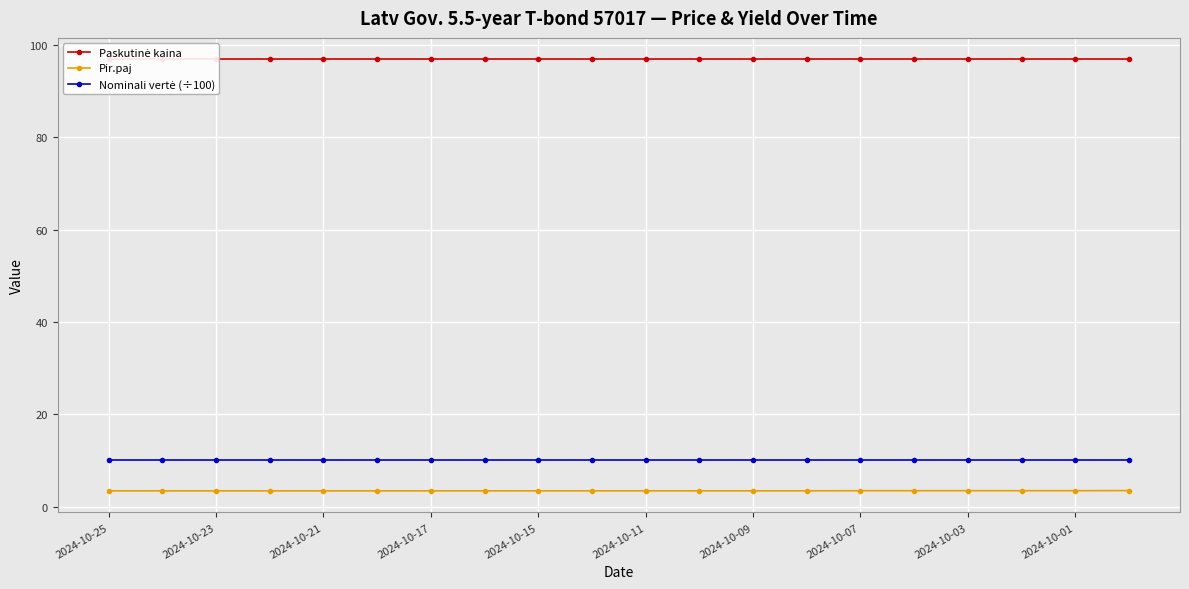

What is the label of the 1st point from the left?

2024-10-25